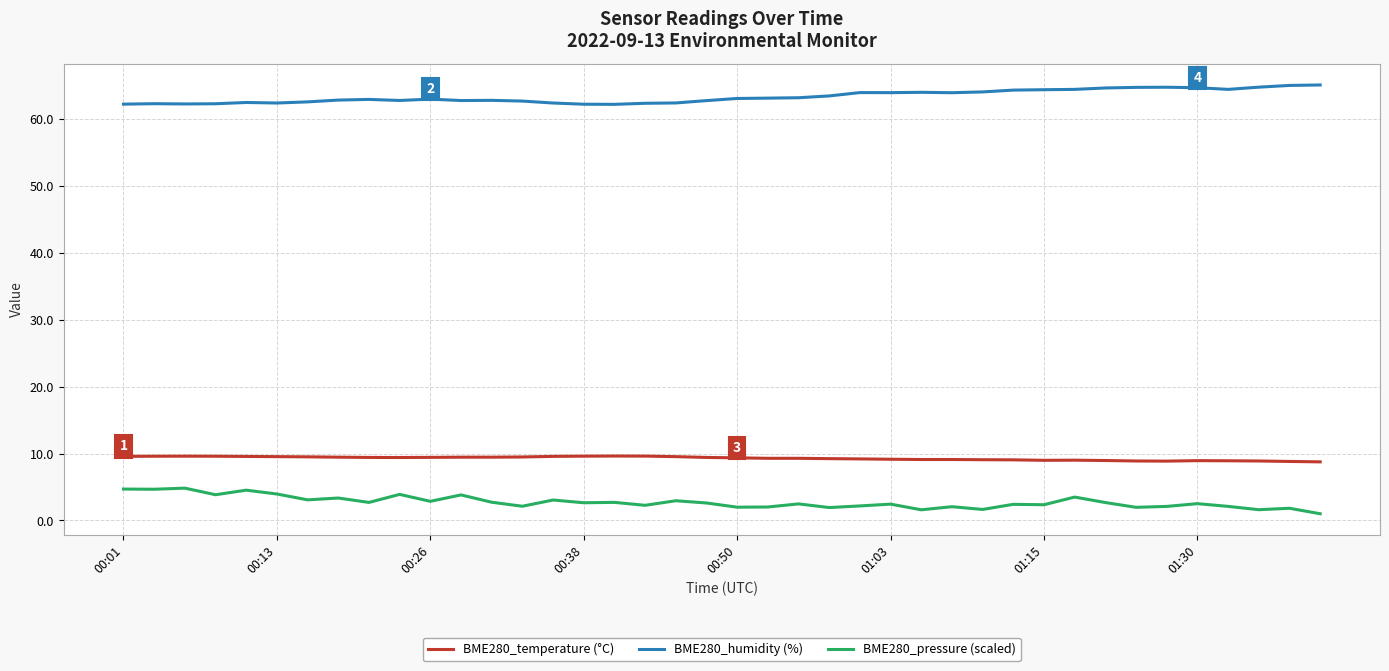

What is the difference between the maximum and minimum values in the BME280_humidity (%) series?

2.9